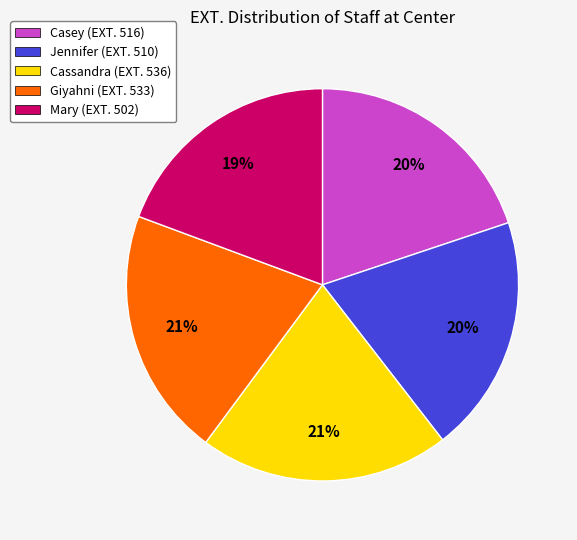

True or false: Mary accounts for 19% of the total.

True